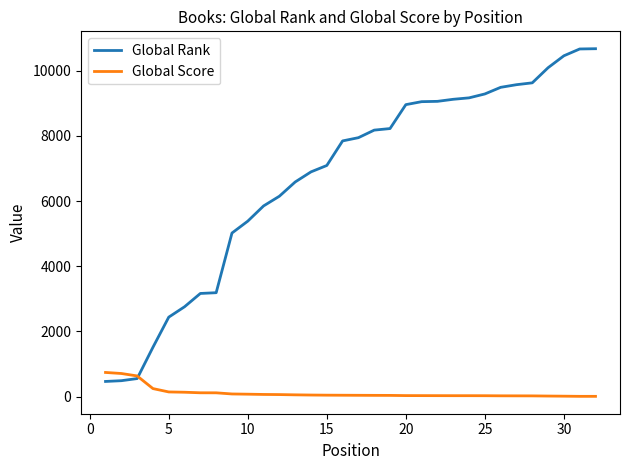

Which series has the largest range (max minus min)?

Global Rank